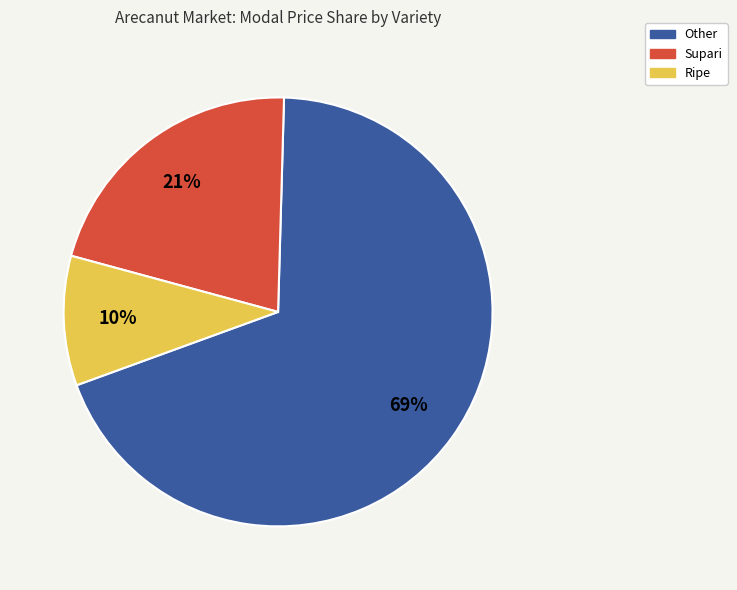

Which has a higher value, Ripe or Other?

Other